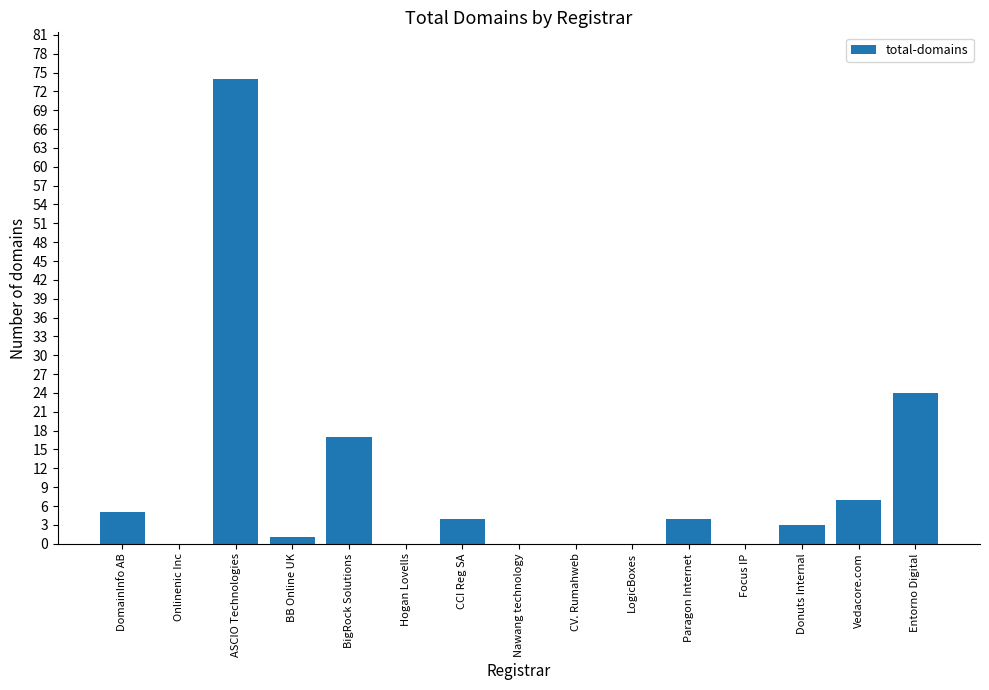

What is the change in value from BigRock Solutions to Donuts Internal?

-14